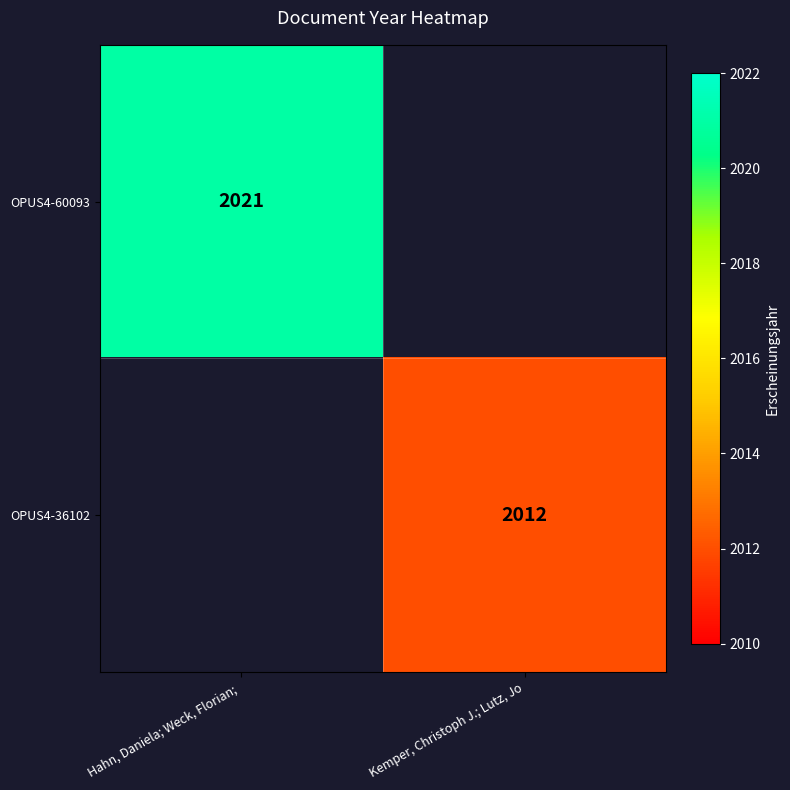

The value of OPUS4-36102 at Kemper, Christoph J.; Lutz, Jo is 1336. True or false?

False